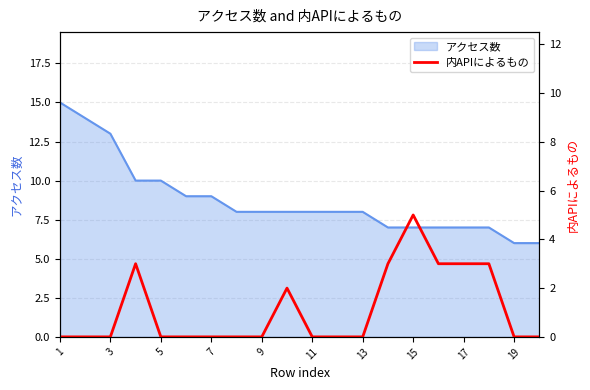

The value of アクセス数 at 17 is 5. True or false?

False